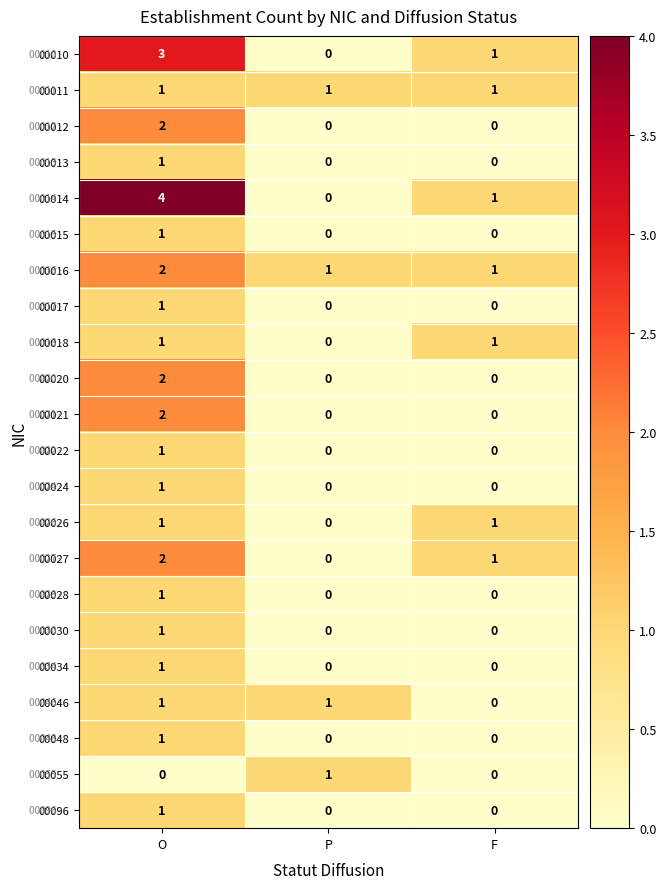

The value of 00024 at O is 1. True or false?

True